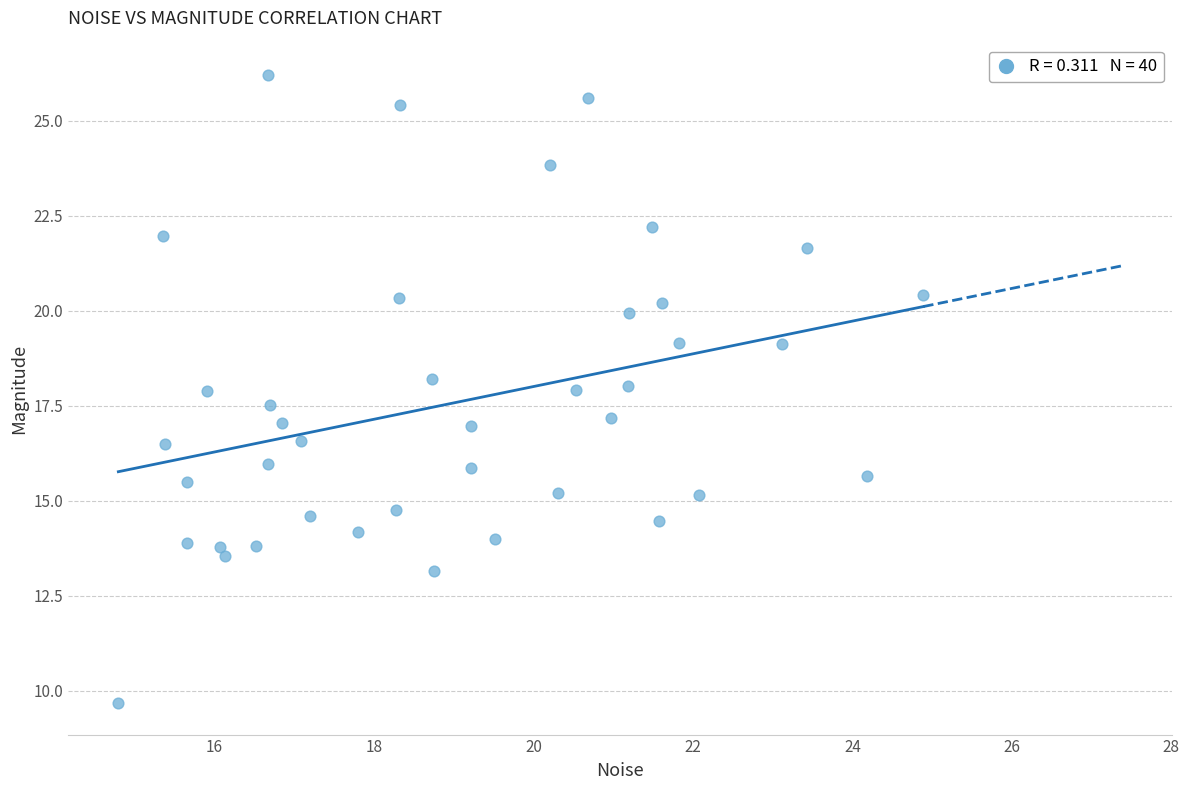

What is the range of X values (max minus min)?

10.1